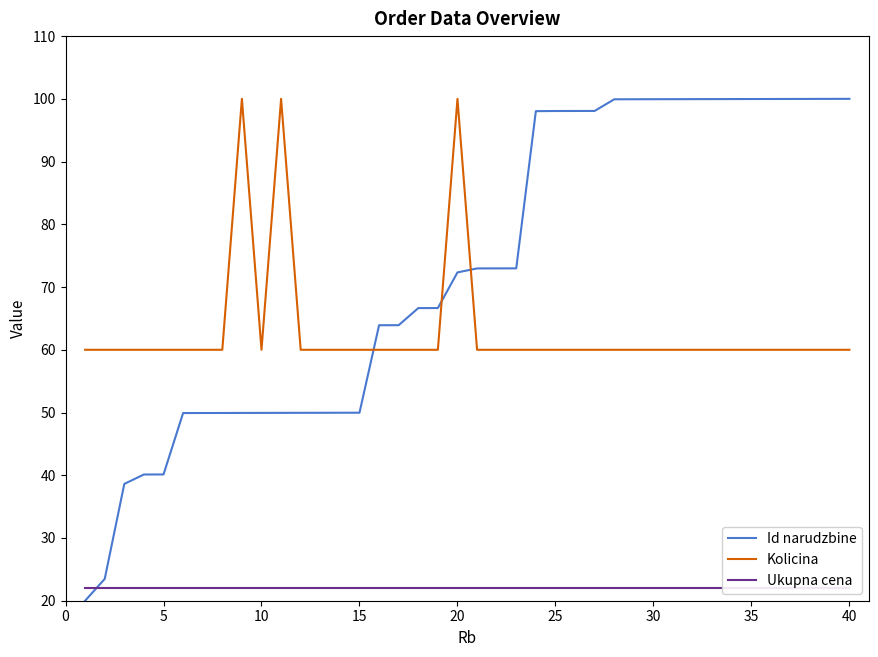

Count the number of categories in the chart.

40